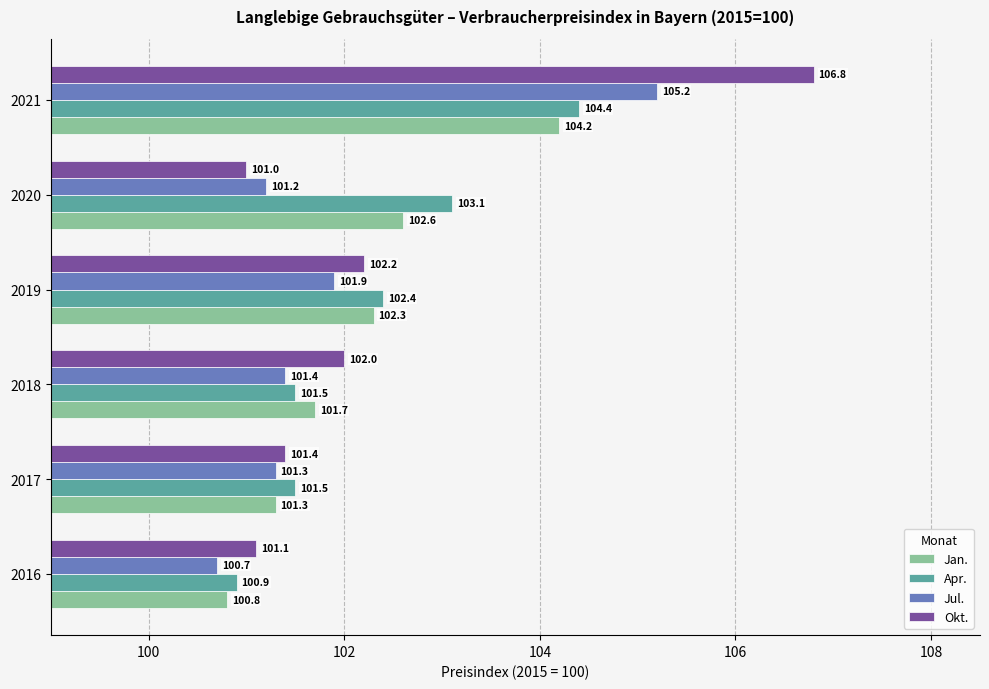

Which series has the widest spread of values?

Okt.